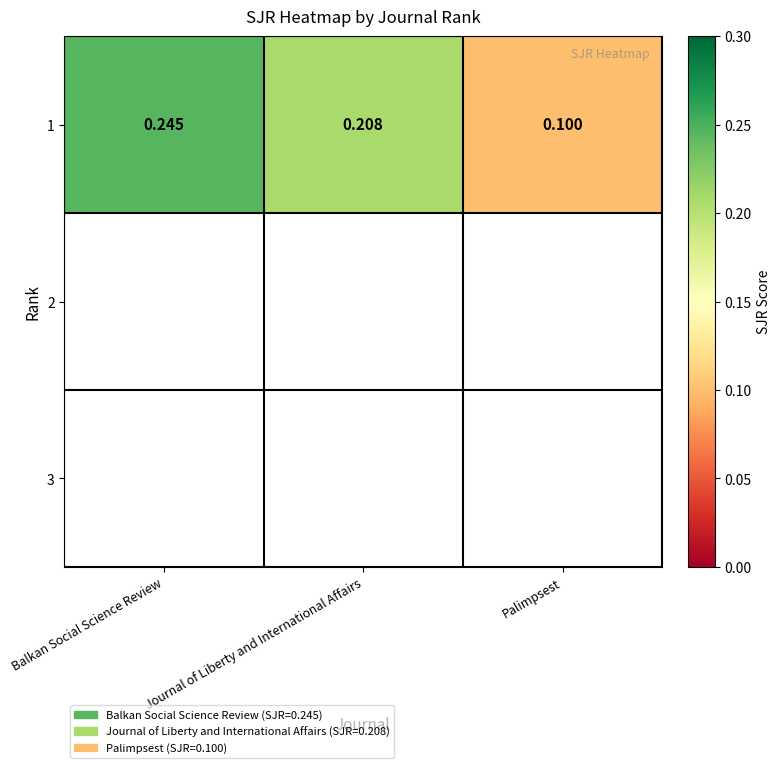

Reading right to left, transcribe all the data shown in this chart.

Palimpsest=0.1	Journal of Liberty and International Affairs=0.2	Balkan Social Science Review=0.2